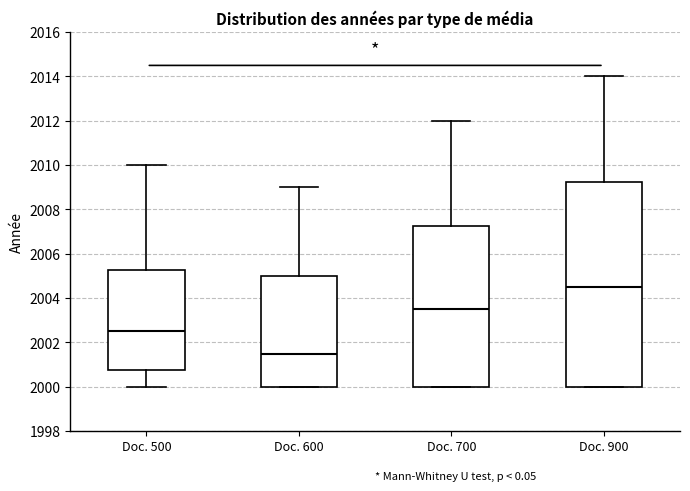

Reading left to right, transcribe this box plot: for each box, give where its median line is, the range the box spans, and where its two whiskers end, as read against the y-axis. The values are not printed on the chart, so give them approximately, as read against the axis.

Doc. 500: median 2002.6, box 2000.8 to 2005.2, whiskers 2000.0 to 2010.0
Doc. 600: median 2001.6, box 2000.0 to 2005.0, whiskers 2000.0 to 2009.0
Doc. 700: median 2003.6, box 2000.0 to 2007.2, whiskers 2000.0 to 2012.0
Doc. 900: median 2004.6, box 2000.0 to 2009.2, whiskers 2000.0 to 2014.0